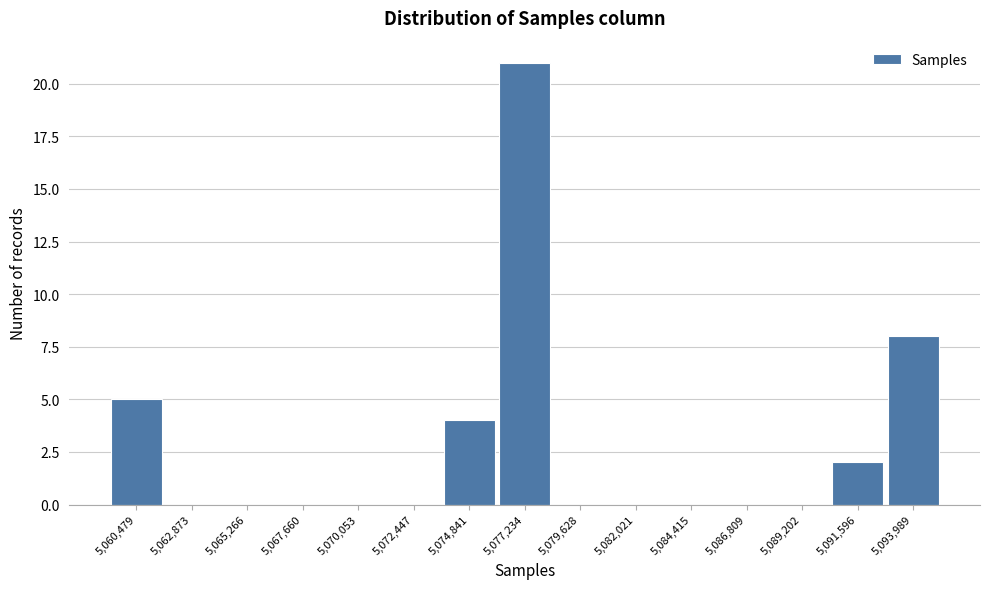

Reading right to left, what are all the values shown in this chart?

5,093,989=8	5,091,596=2	5,089,202=0	5,086,809=0	5,084,415=0	5,082,021=0	5,079,628=0	5,077,234=21	5,074,841=4	5,072,447=0	5,070,053=0	5,067,660=0	5,065,266=0	5,062,873=0	5,060,479=5